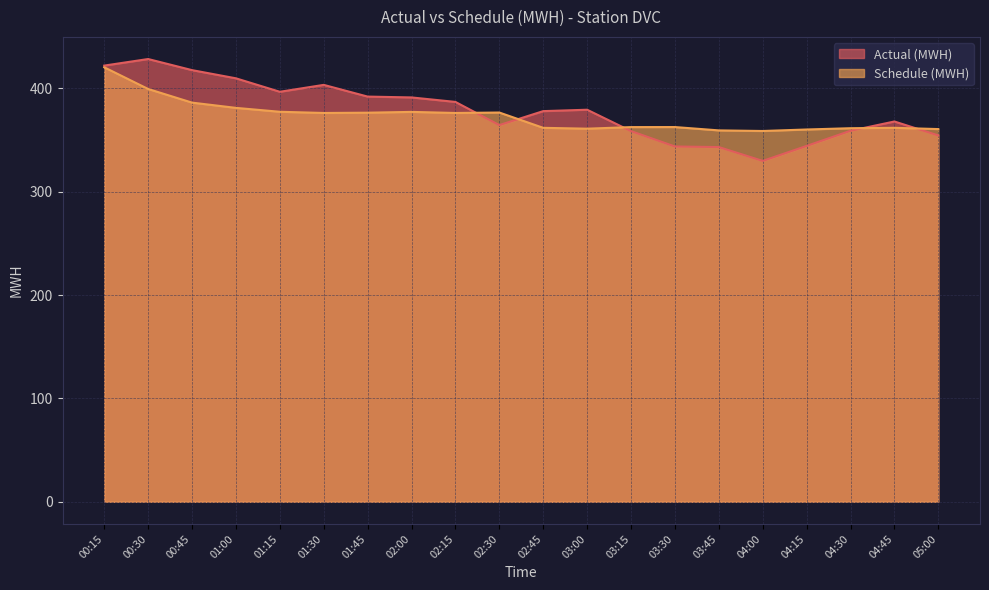

How many categories are shown in the chart?

20